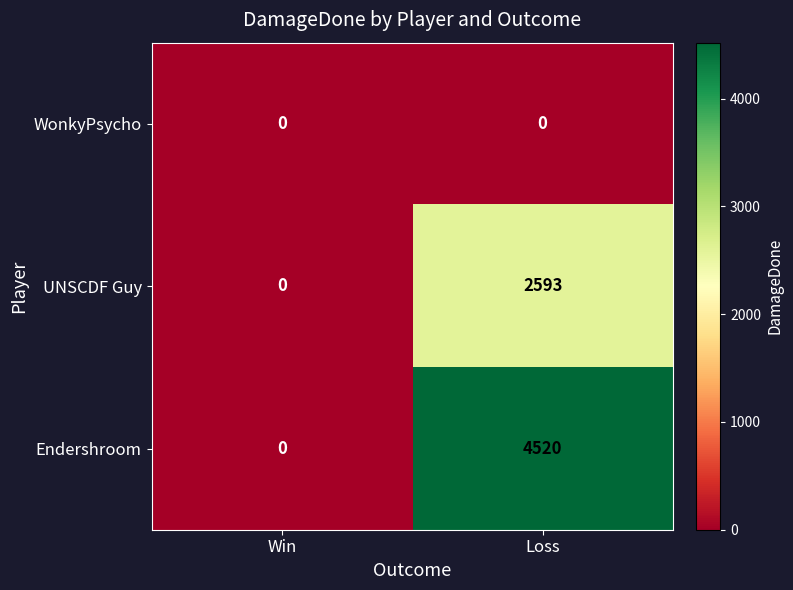

Reading right to left, extract all data points from this chart.

WonkyPsycho: 0	0
UNSCDF Guy: 2593	0
Endershroom: 4520	0